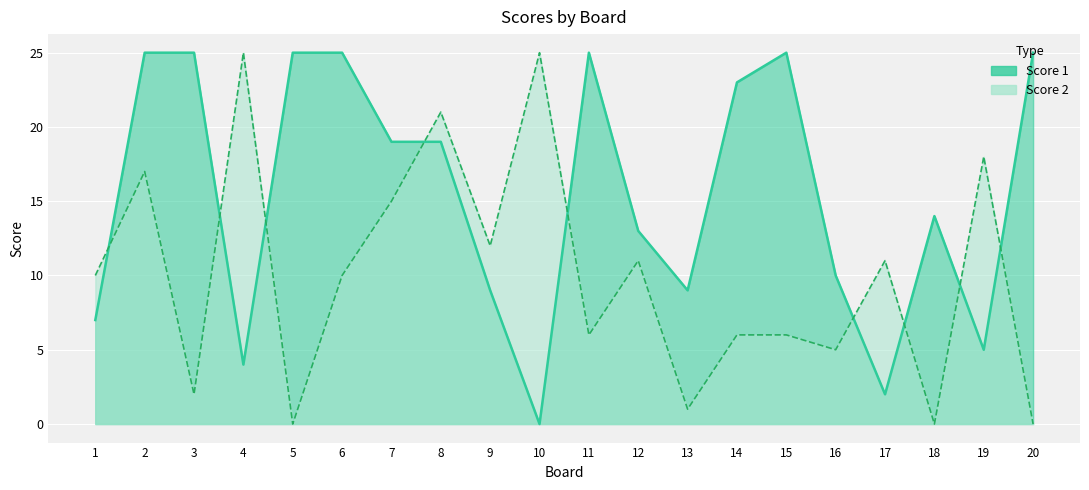

True or false: Score 2 and Score 1 intersect in this chart.

True